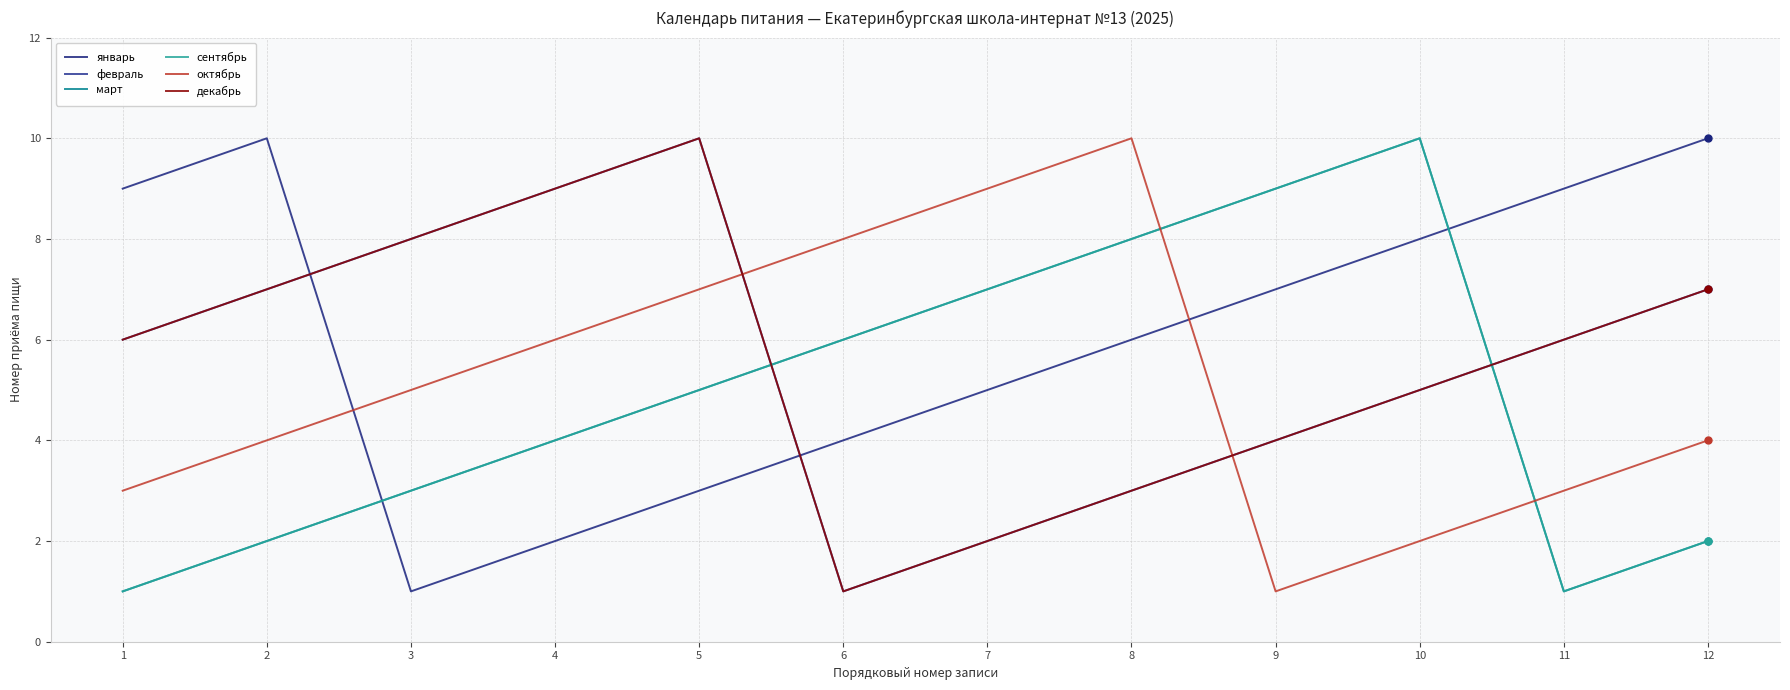

True or false: октябрь and январь intersect in this chart.

True